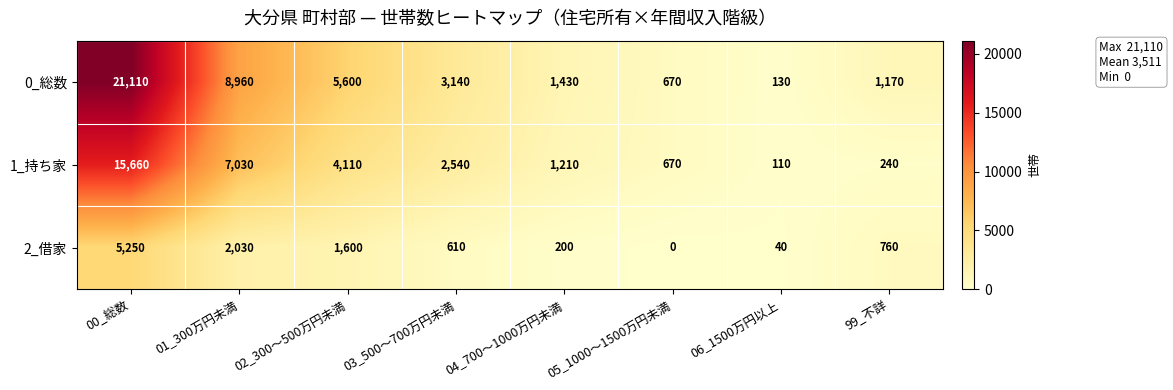

At how many categories does at least one series exceed 6826?

2